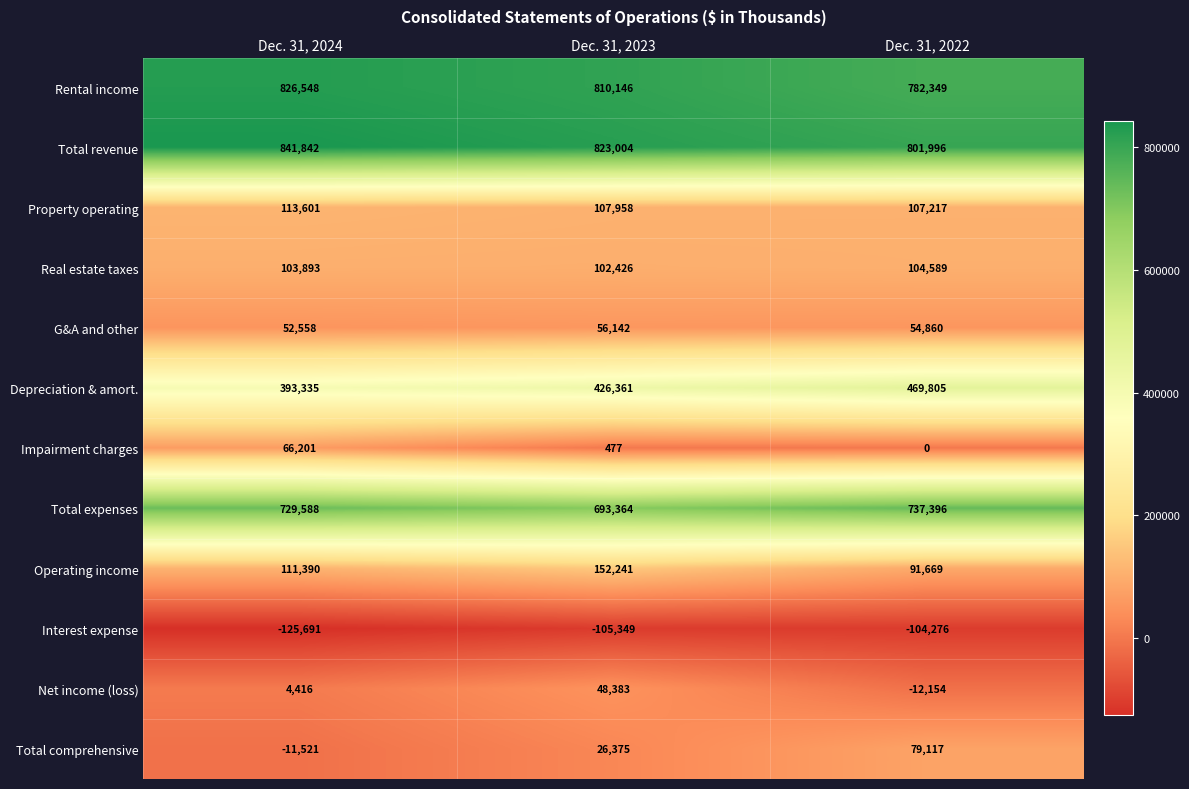

Which series has the largest range (max minus min)?

Total comprehensive